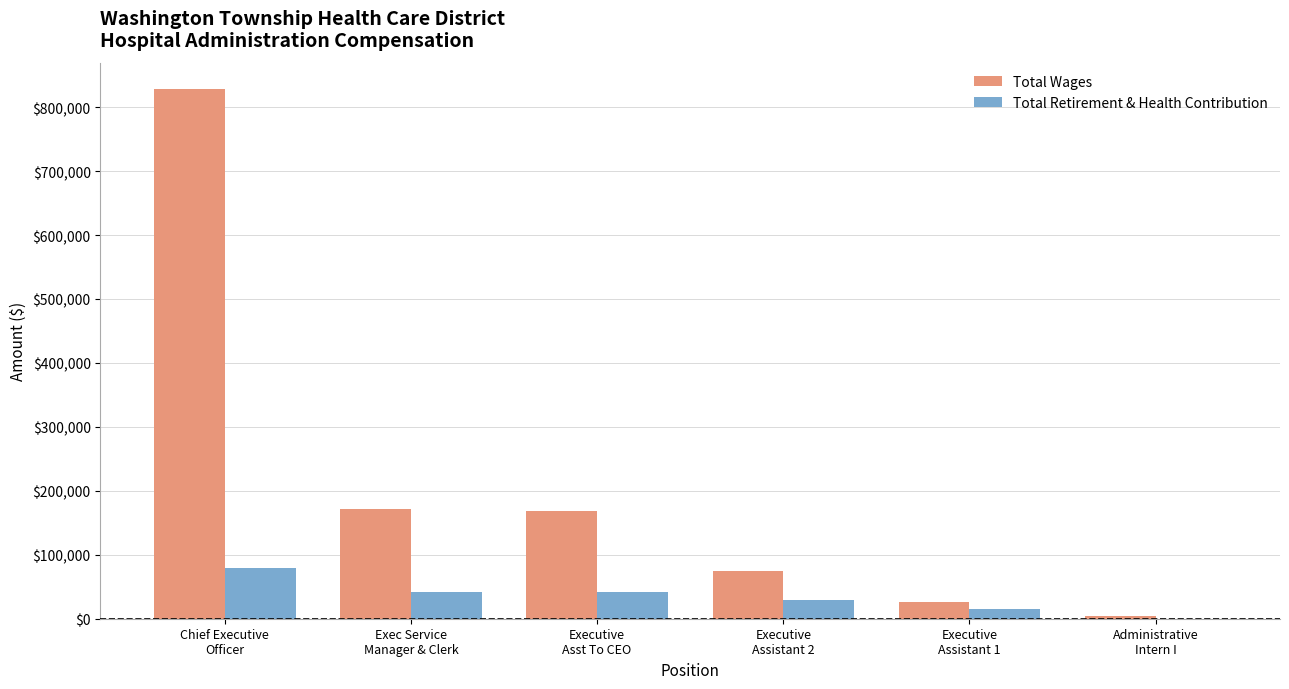

What is the sum of all Total Wages values?

1273110